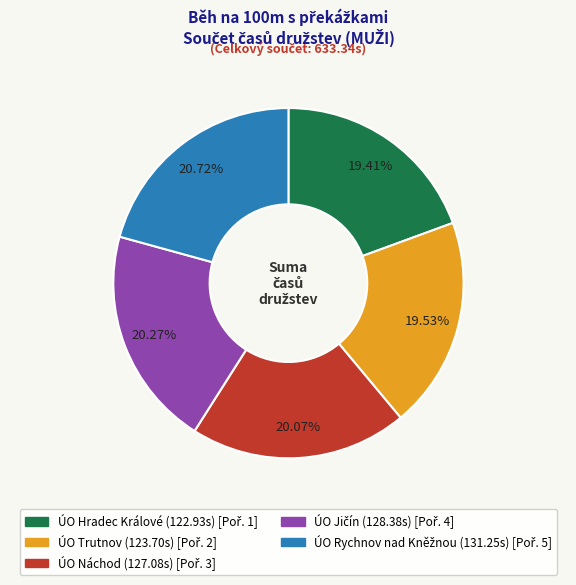

Does ÚO Náchod account for over 50% of the chart?

No